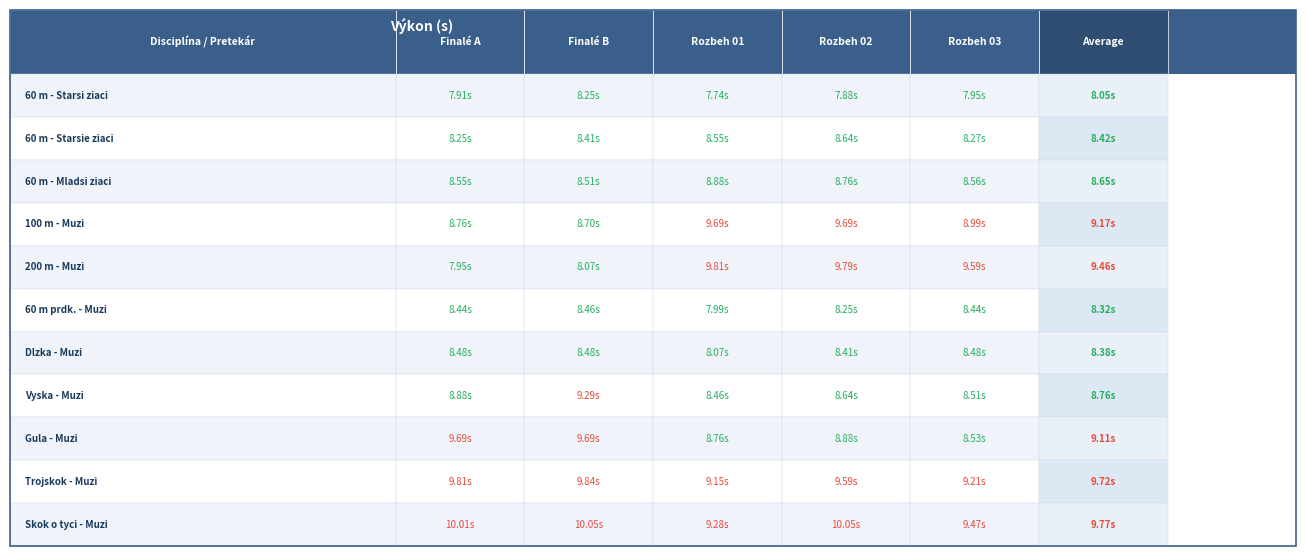

Is the value of Rozbeh 02 at 5 greater than the value of Finalé A at 6?

No